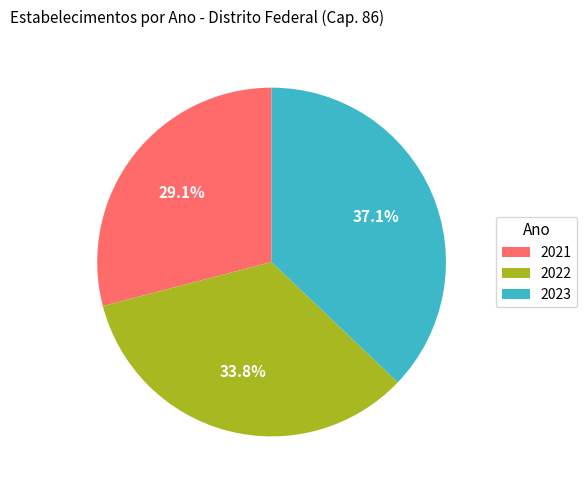

Approximately how many times larger is the value at 2023 compared to 2021?

1.3